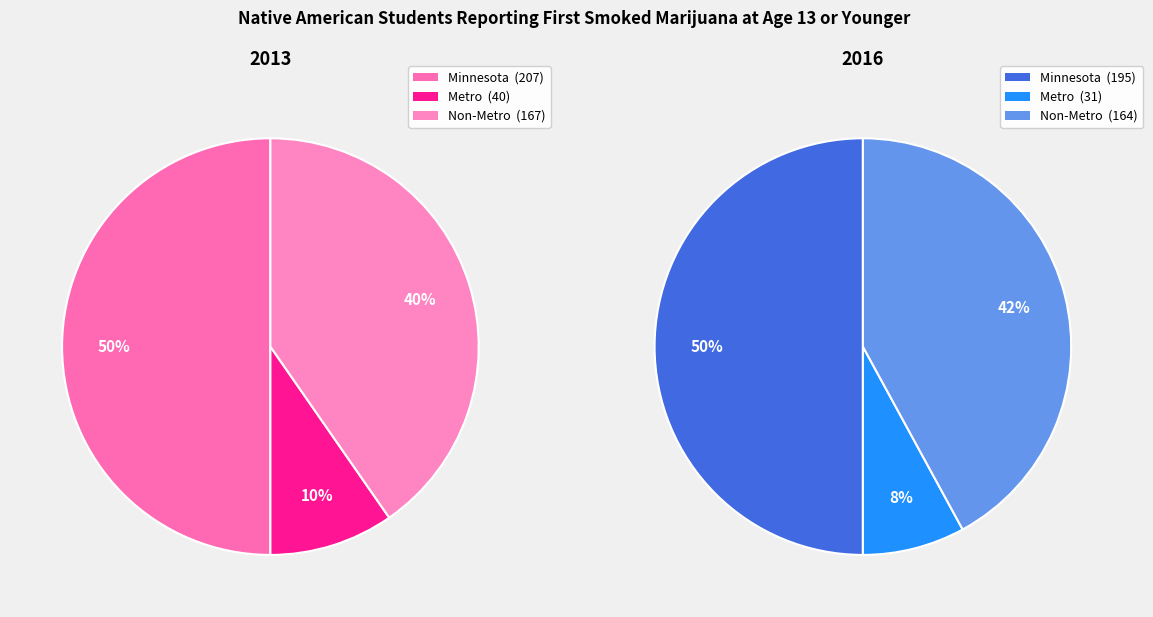

Count the number of slices in the pie.

3